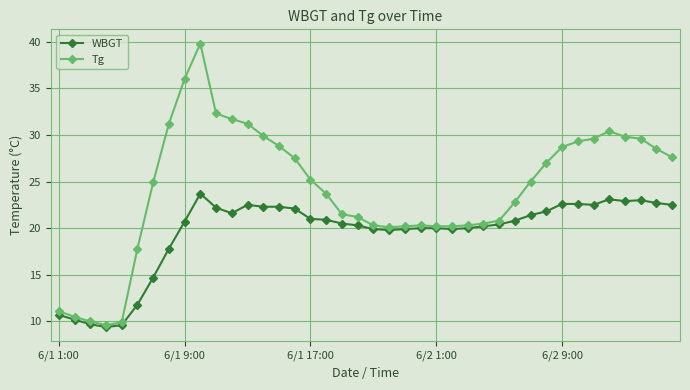

What are all the series names shown in the legend?

WBGT, Tg